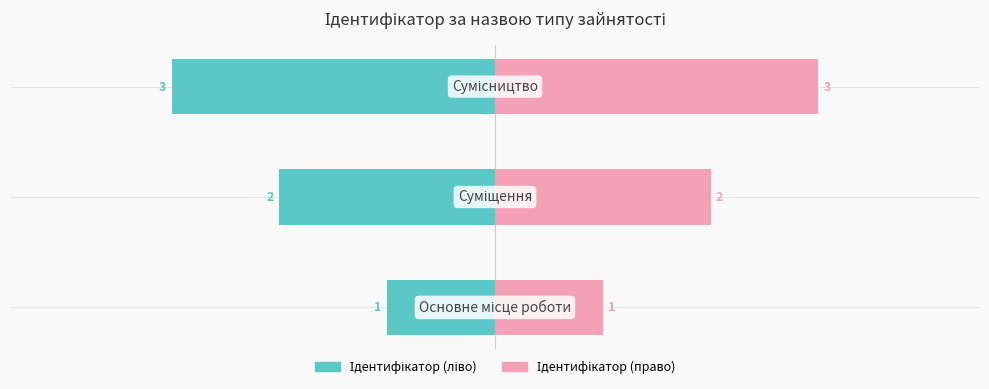

Reading left to right, what are all the values shown in this chart?

Тип (ліво): -1	-2	-3
Ідентифікатор: 1	2	3